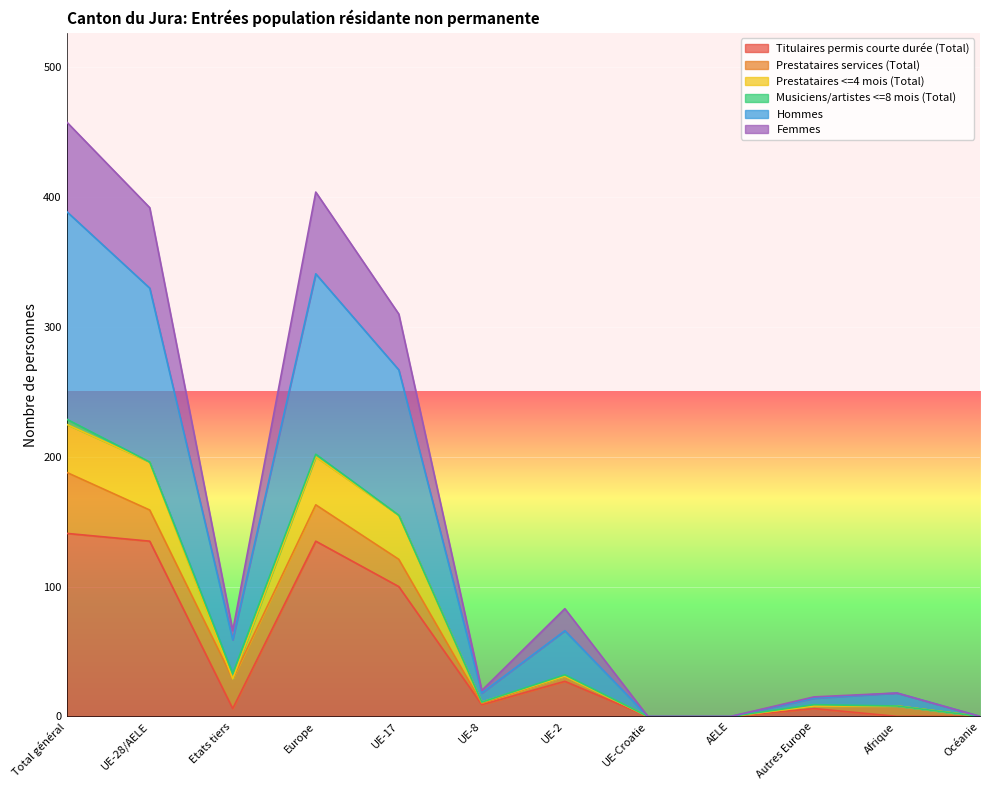

True or false: Titulaires permis courte durée (Total) has a value of 38 at Total général.

False